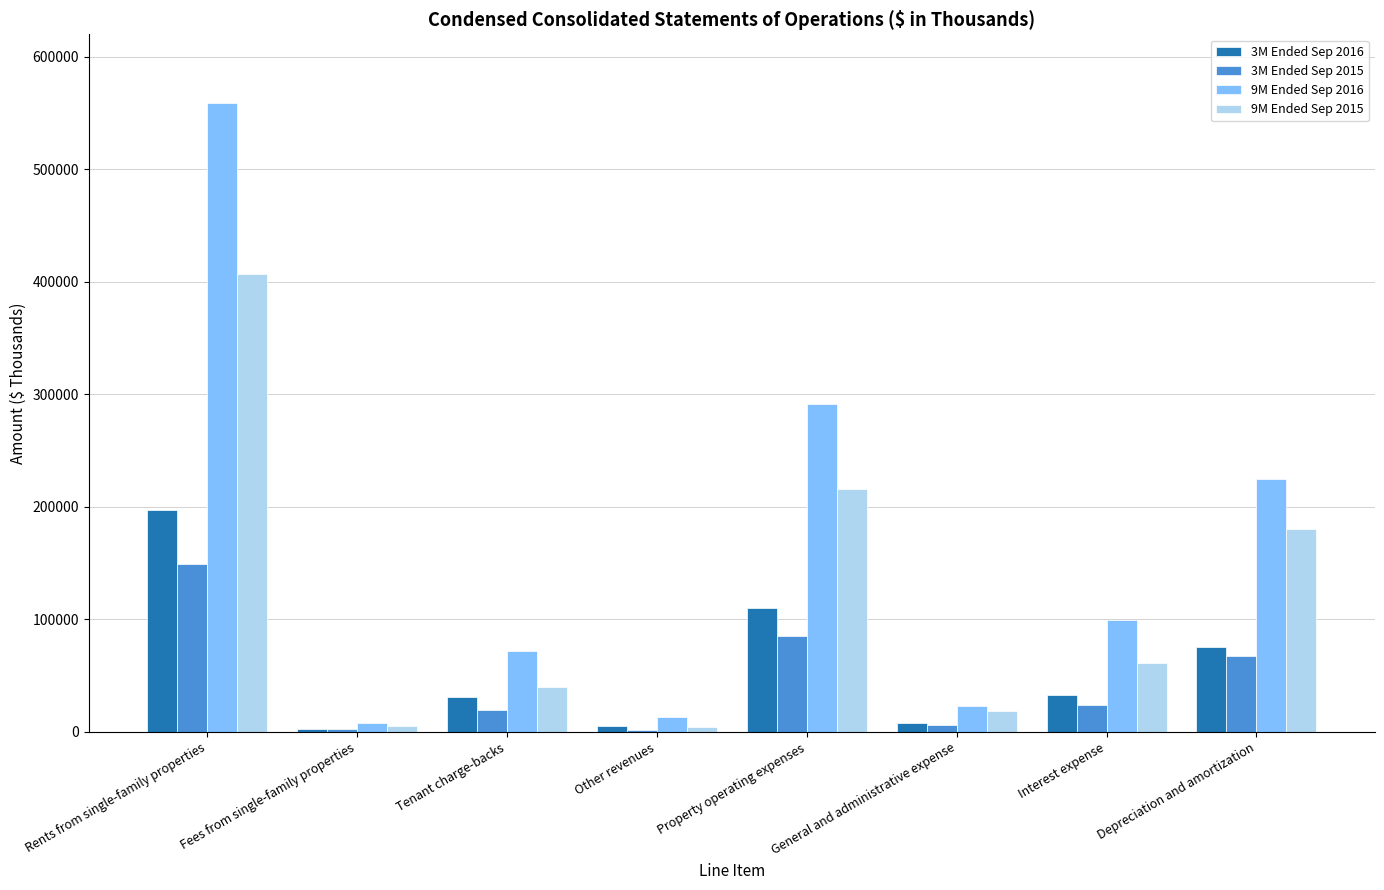

Which category has the highest value in the 3M Ended Sep 2015 series?

Rents from single-family properties